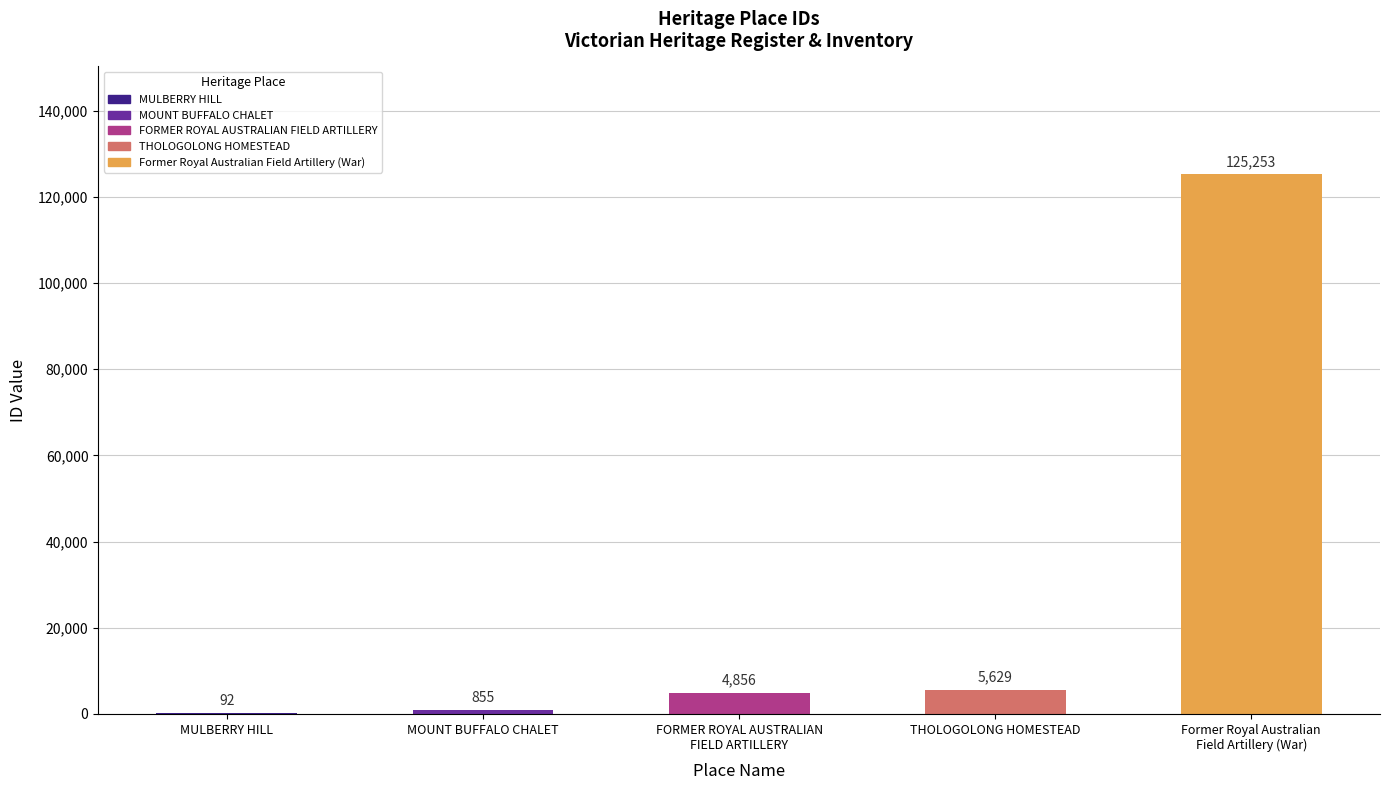

Is it true that the value at MULBERRY HILL is 92?

True